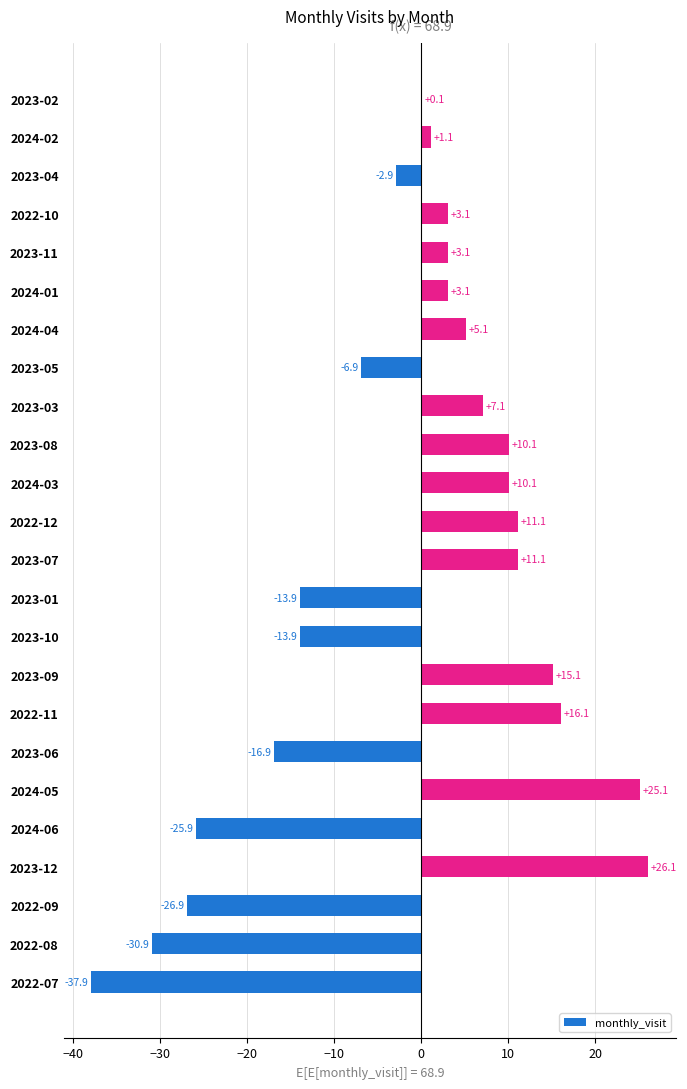

True or false: the data shows 5.1 at 2024-04.

True